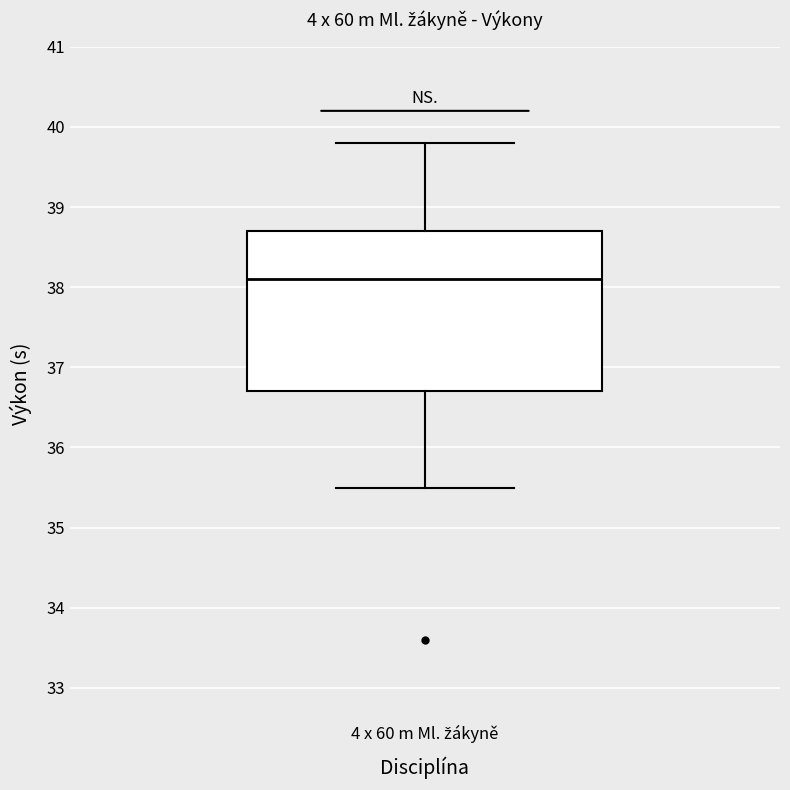

Read this box plot against the y-axis: the position of the median line, the range covered by the box, and the ends of both whiskers. The values are not printed on the chart, so give them approximately, as read against the axis.

median 38.1, box 36.7 to 38.7, whiskers 35.5 to 39.8